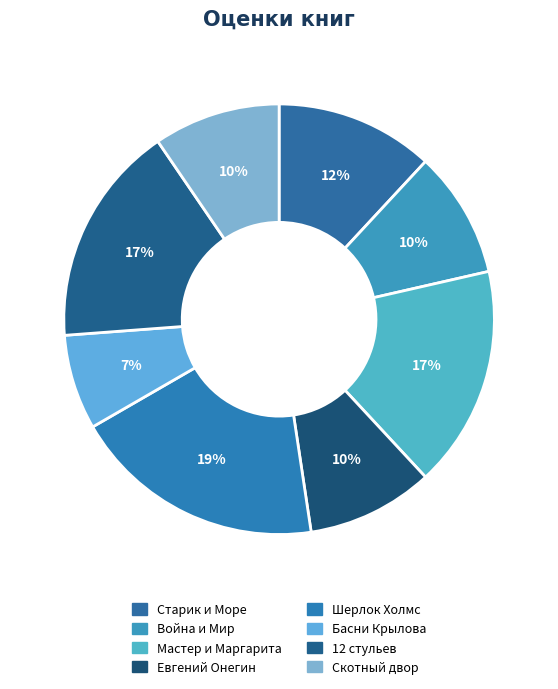

To the nearest percent, what percentage of the pie is Война и Мир?

10%